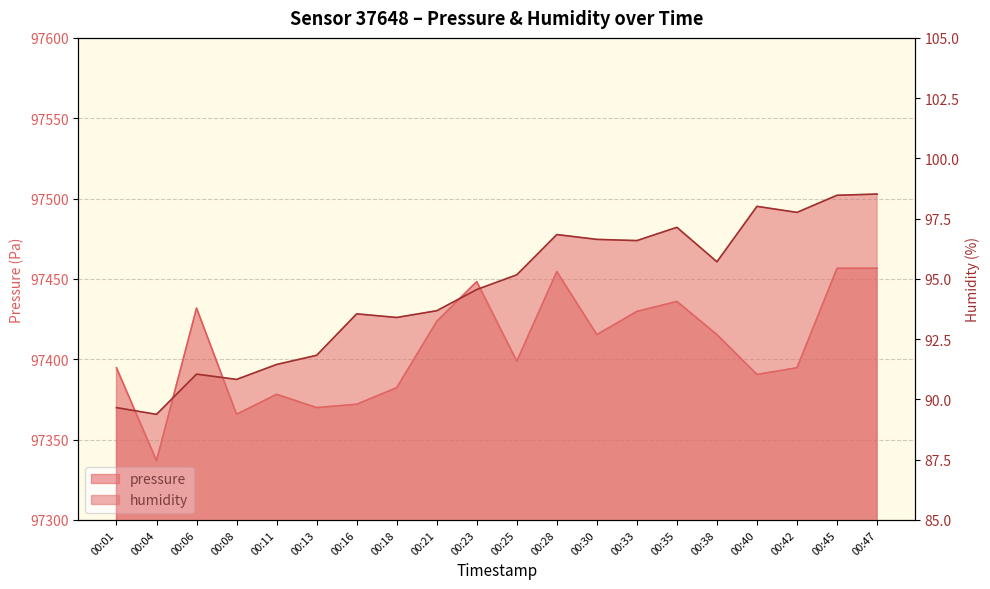

Is it true that humidity equals 125.2 at 00:21?

False